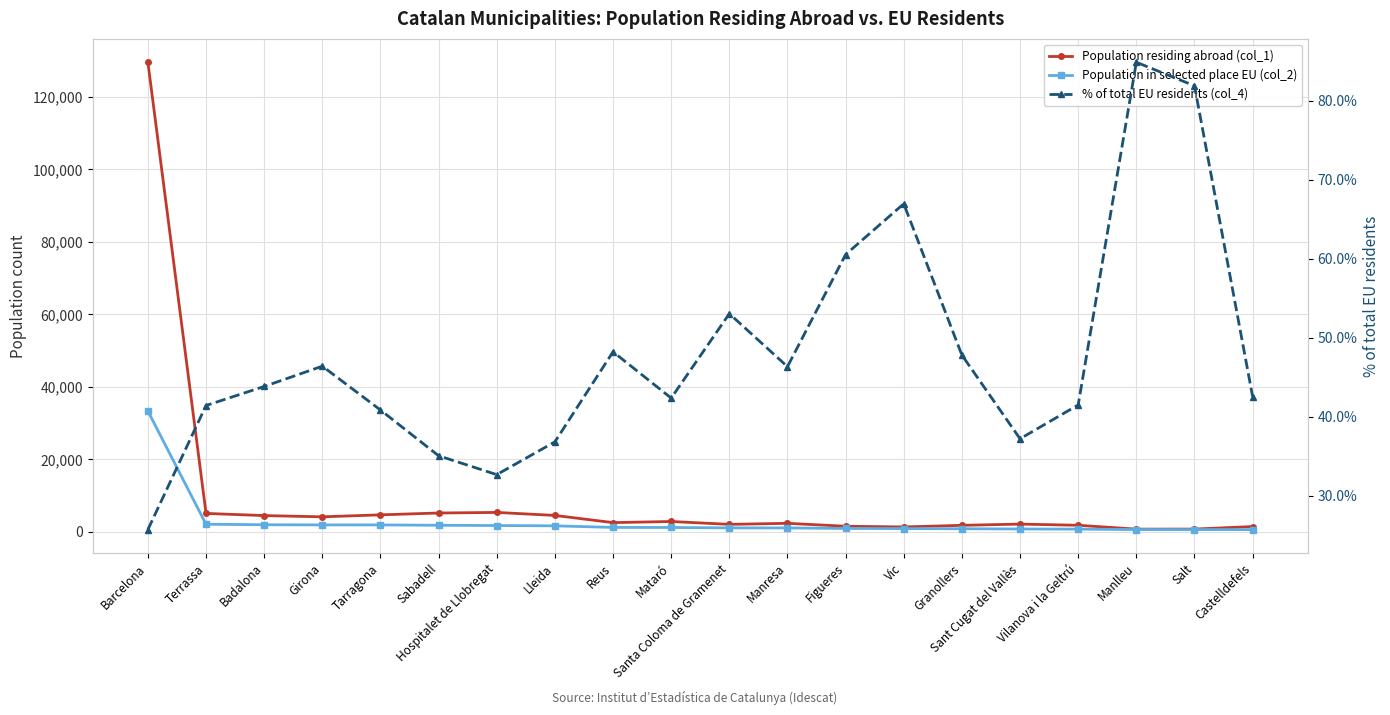

List the series in order of their overall mean, lowest first.

% of total EU residents (col_4), Population in selected place EU (col_2), Population residing abroad (col_1)